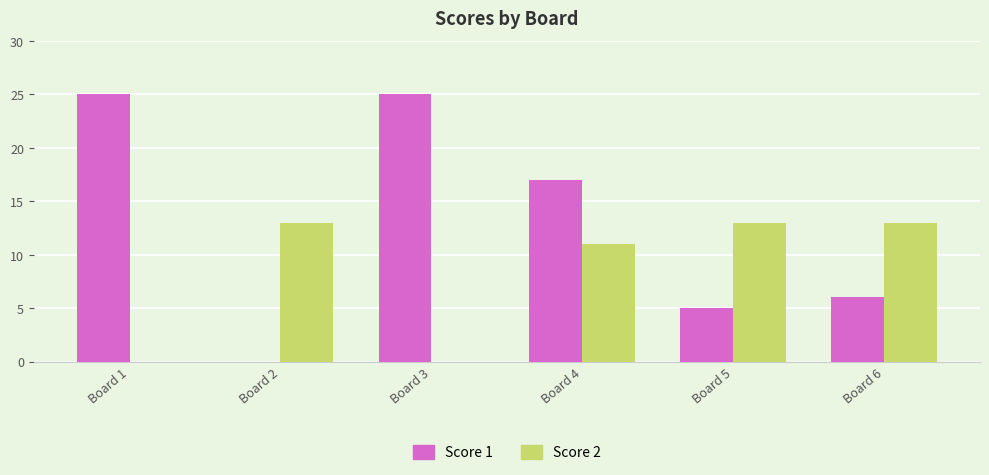

Is it true that Score 1 equals 3 at Board 5?

False